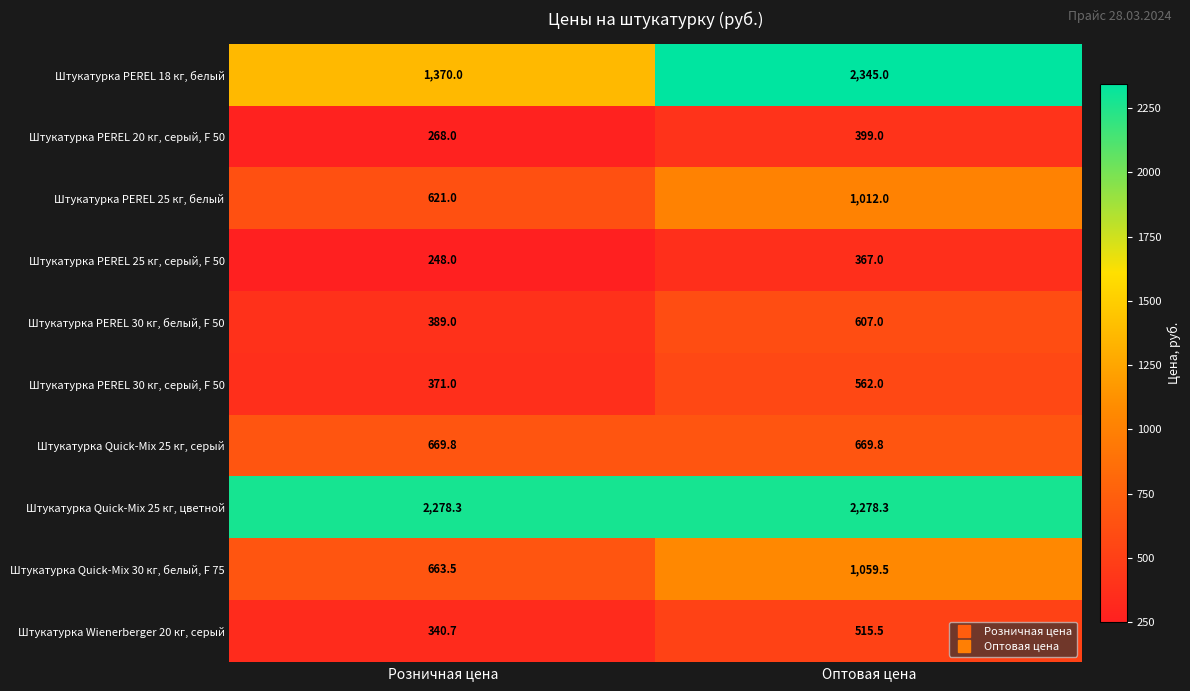

Which series changed the most between Розничная цена and Оптовая цена?

Штукатурка PEREL 18 кг, белый